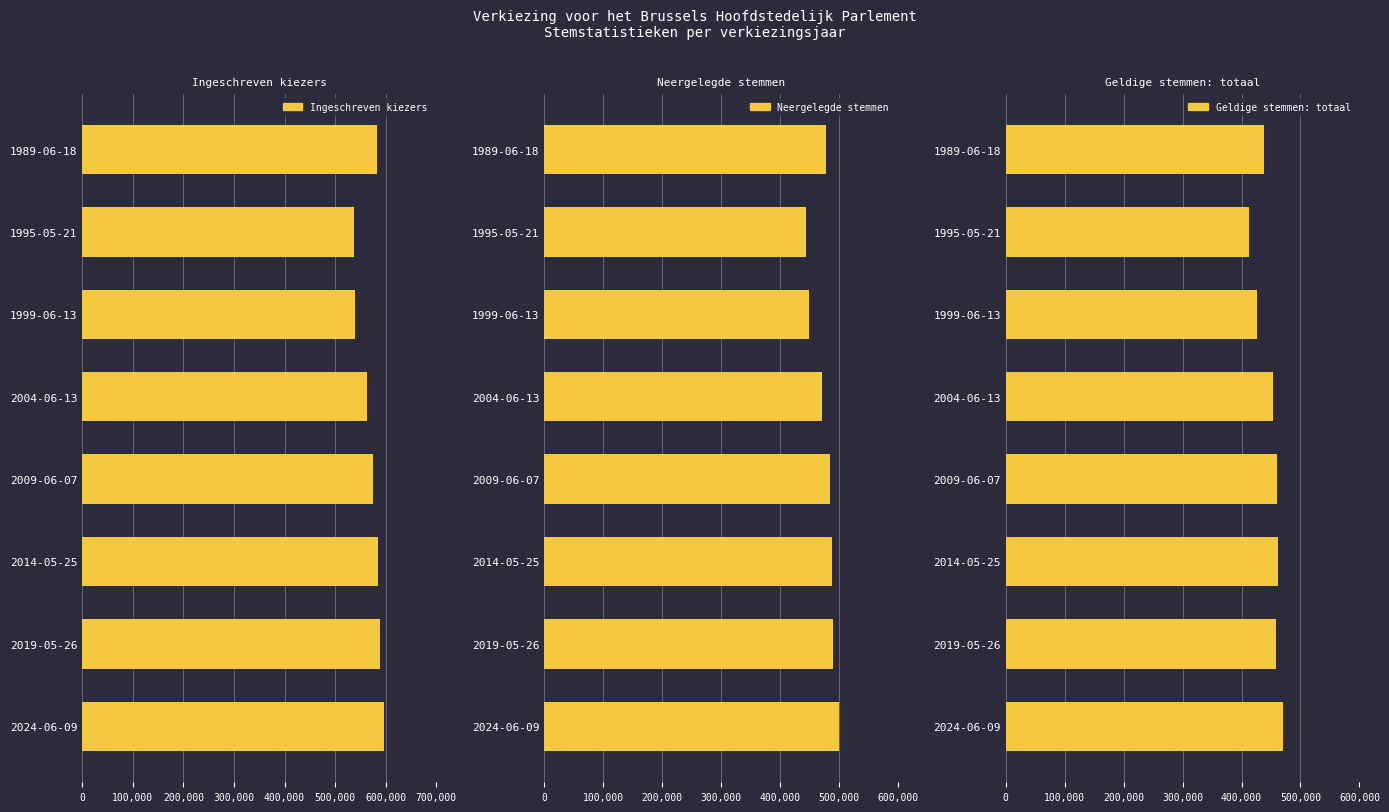

Is the value of Ingeschreven kiezers at 1995-05-21 greater than the value of Neergelegde stemmen at 1989-06-18?

Yes